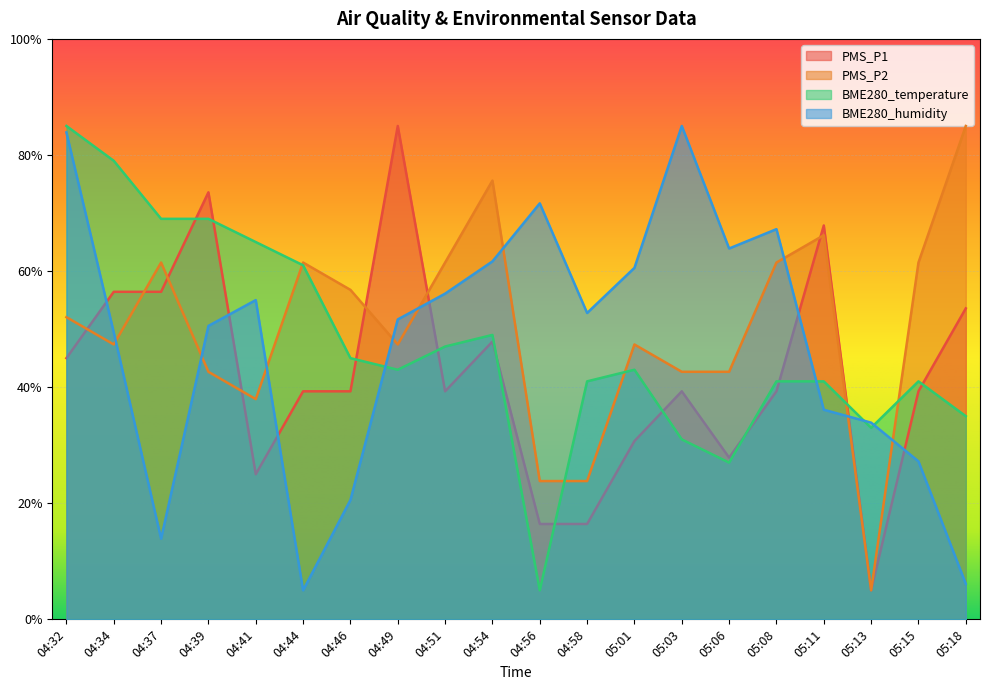

Reading right to left, list all the values displayed in this chart.

PMS_P1: 05:18=53.6	05:15=39.3	05:13=5.0	05:11=67.9	05:08=39.3	05:06=27.9	05:03=39.3	05:01=30.7	04:58=16.4	04:56=16.4	04:54=47.9	04:51=39.3	04:49=85.0	04:46=39.3	04:44=39.3	04:41=25.0	04:39=73.6	04:37=56.4	04:34=56.4	04:32=45.0
PMS_P2: 05:18=85.0	05:15=61.5	05:13=5.0	05:11=66.2	05:08=61.5	05:06=42.6	05:03=42.6	05:01=47.4	04:58=23.8	04:56=23.8	04:54=75.6	04:51=61.5	04:49=47.4	04:46=56.8	04:44=61.5	04:41=37.9	04:39=42.6	04:37=61.5	04:34=47.4	04:32=52.1
BME280_temperature: 05:18=35.0	05:15=41.0	05:13=33.0	05:11=41.0	05:08=41.0	05:06=27.0	05:03=31.0	05:01=43.0	04:58=41.0	04:56=5.0	04:54=49.0	04:51=47.0	04:49=43.0	04:46=45.0	04:44=61.0	04:41=65.0	04:39=69.0	04:37=69.0	04:34=79.0	04:32=85.0
BME280_humidity: 05:18=6.1	05:15=27.2	05:13=33.9	05:11=36.1	05:08=67.2	05:06=63.9	05:03=85.0	05:01=60.6	04:58=52.8	04:56=71.7	04:54=61.7	04:51=56.1	04:49=51.7	04:46=20.6	04:44=5.0	04:41=55.0	04:39=50.6	04:37=13.9	04:34=49.4	04:32=83.9